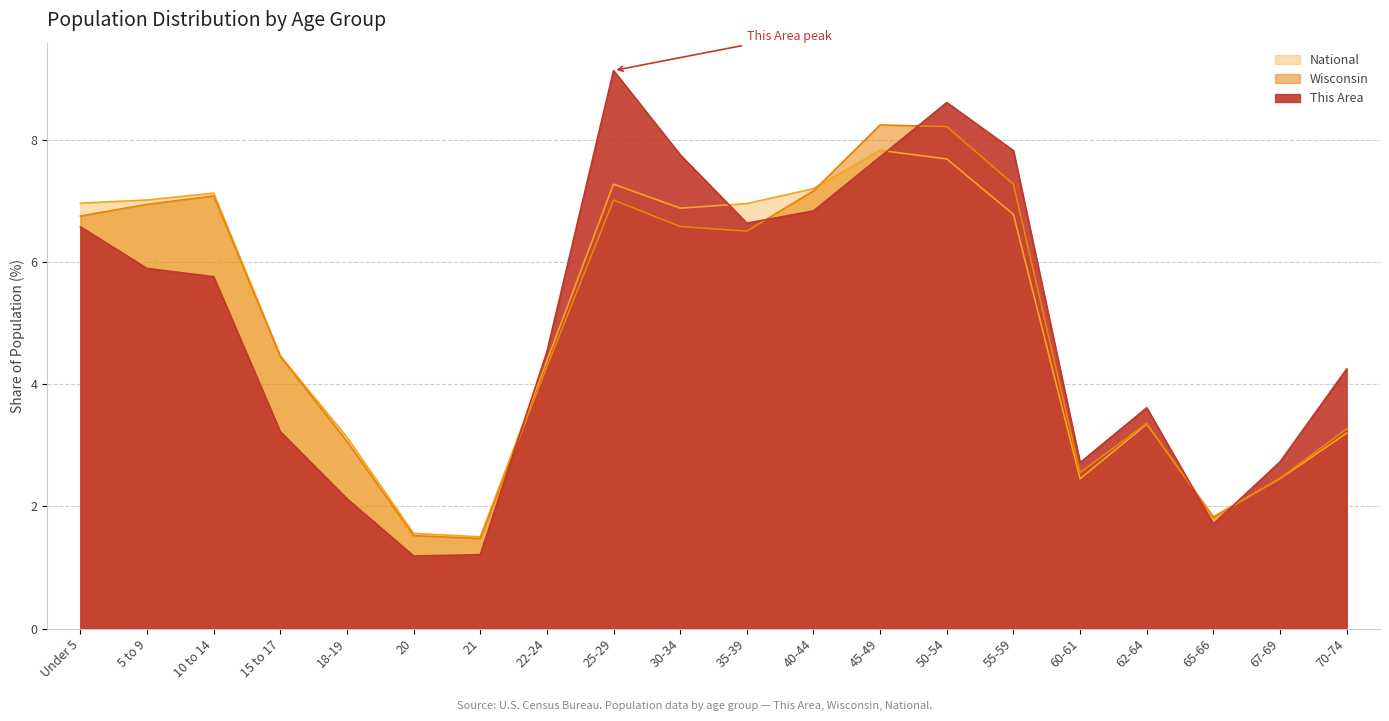

Which series ends up on top after the final intersection of Wisconsin and This Area?

This Area